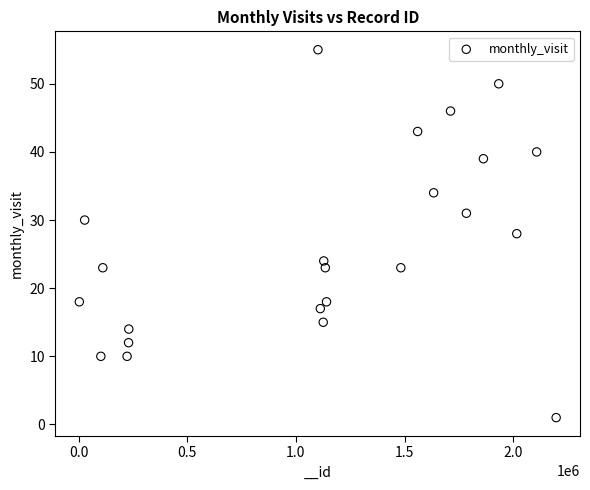

What is the range of Y values (max minus min)?

54